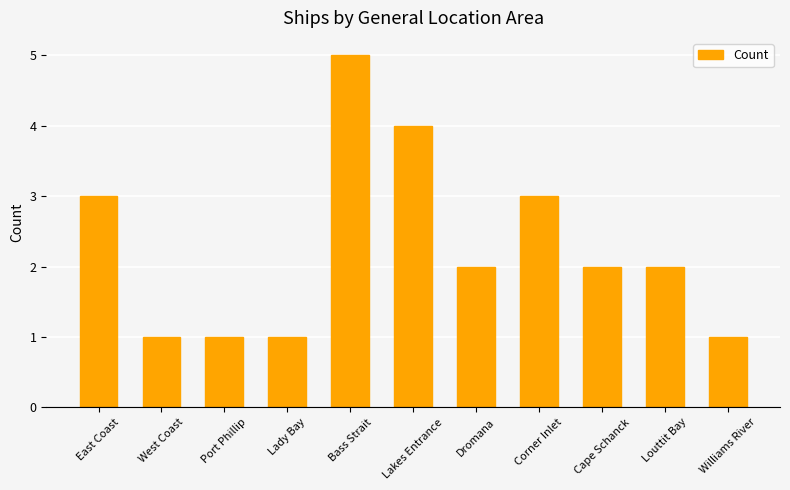

How many data points does each series have?

11